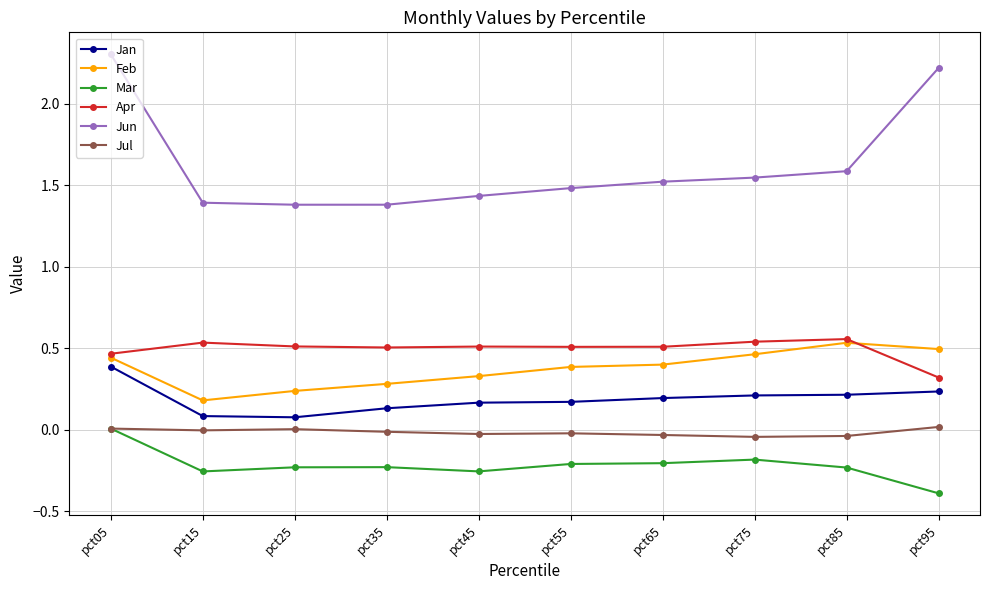

Rank the series at pct35 from highest to lowest value.

Jun, Apr, Feb, Jan, Jul, Mar